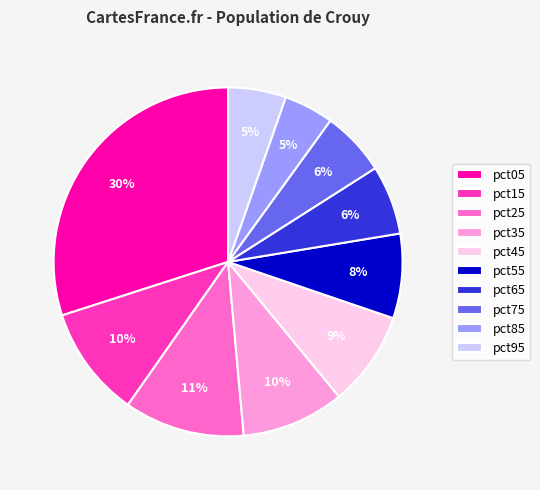

Combined, do pct25 and pct05 account for over 50%?

No